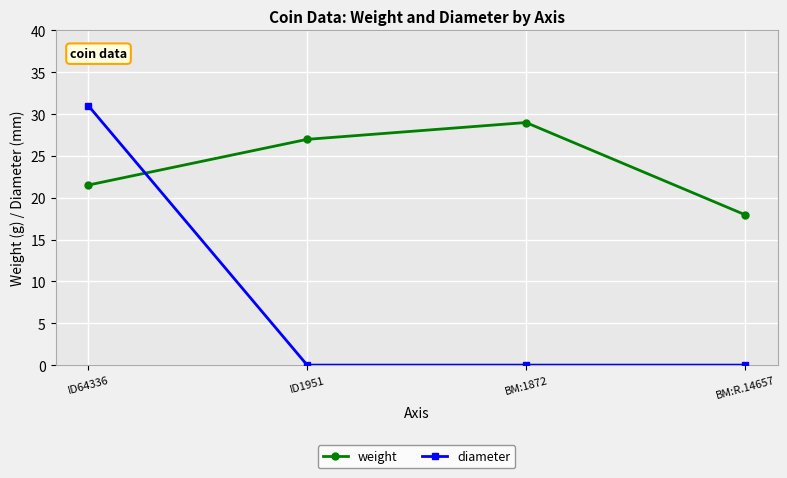

Which category has the highest value in the weight series?

BM:1872